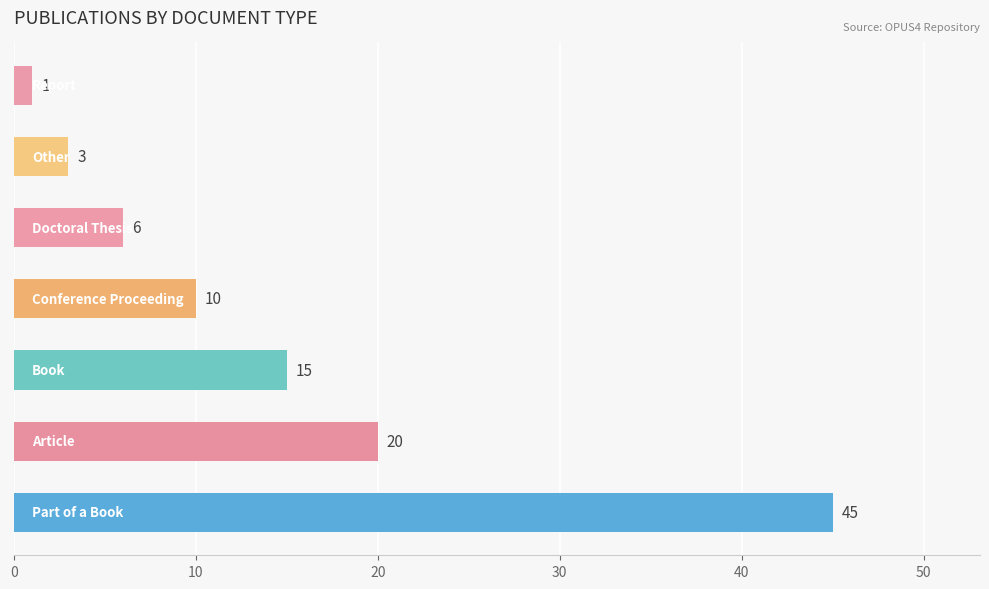

What is the difference between the maximum and minimum values?

44